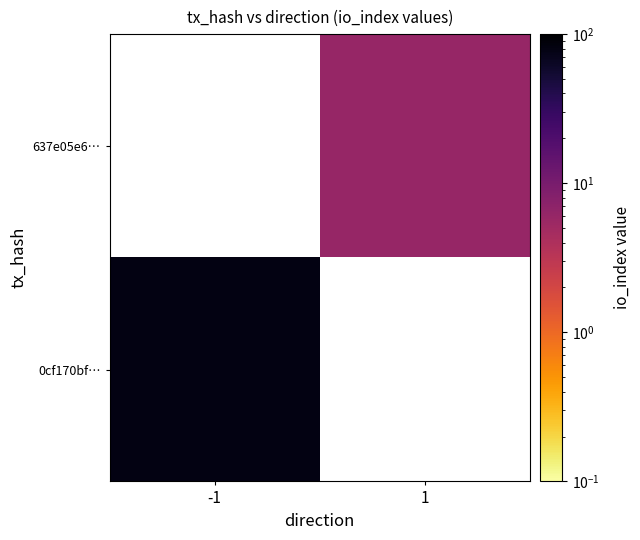

What is the minimum value shown in the chart?

6.0